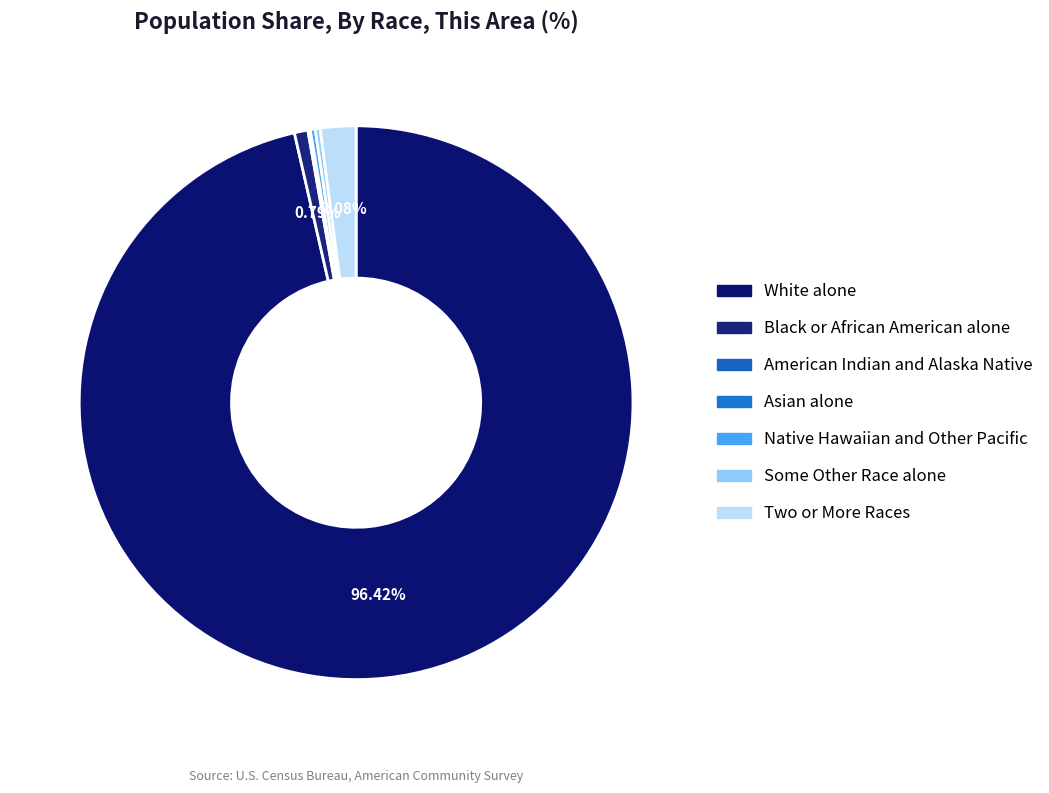

True or false: Some Other Race alone accounts for 0% of the total.

True